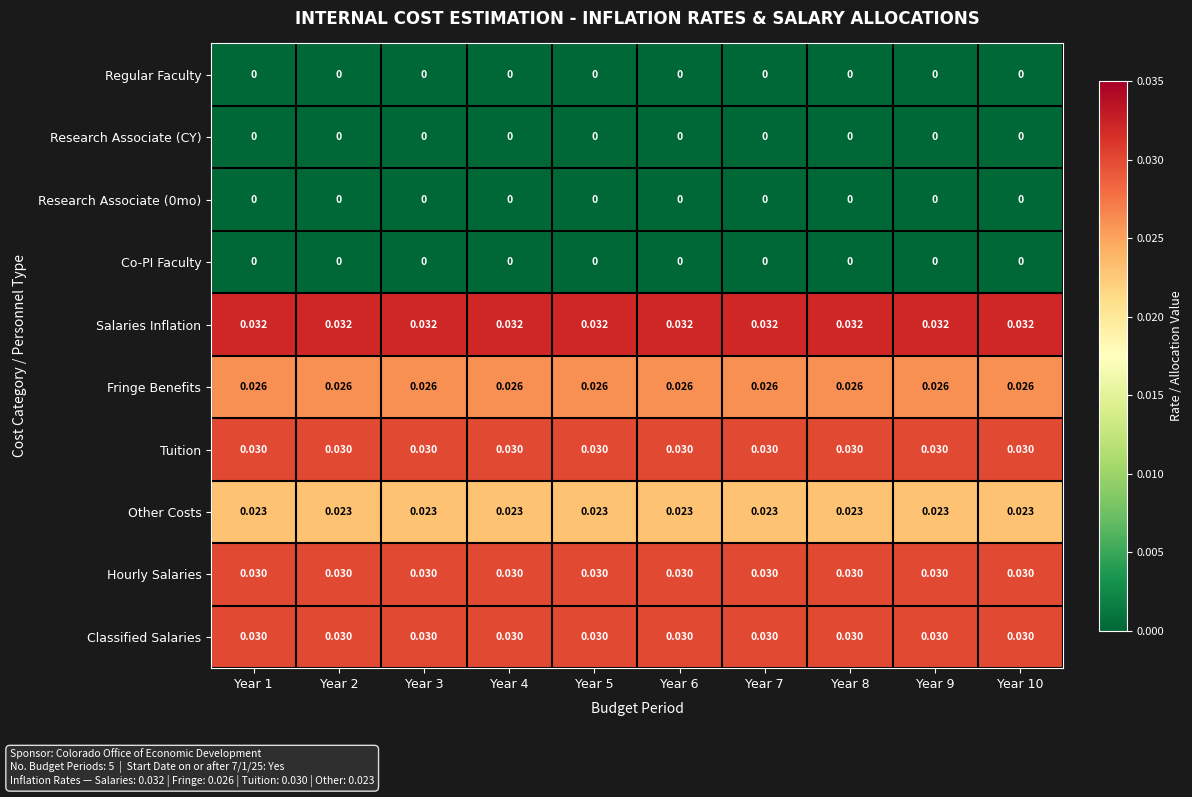

Which series has the largest total across all categories?

Salaries Inflation